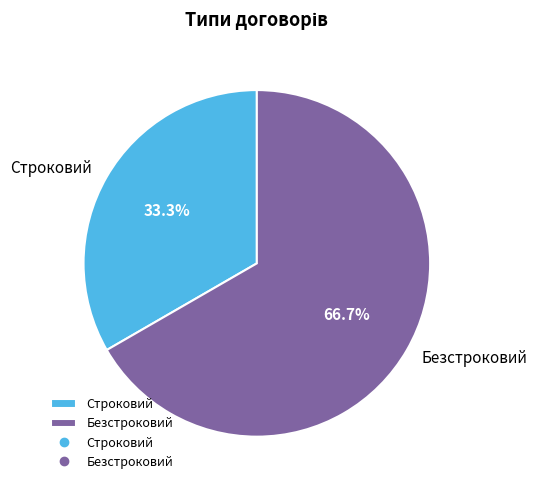

To the nearest percent, what is the combined percentage of Безстроковий and Строковий?

100%